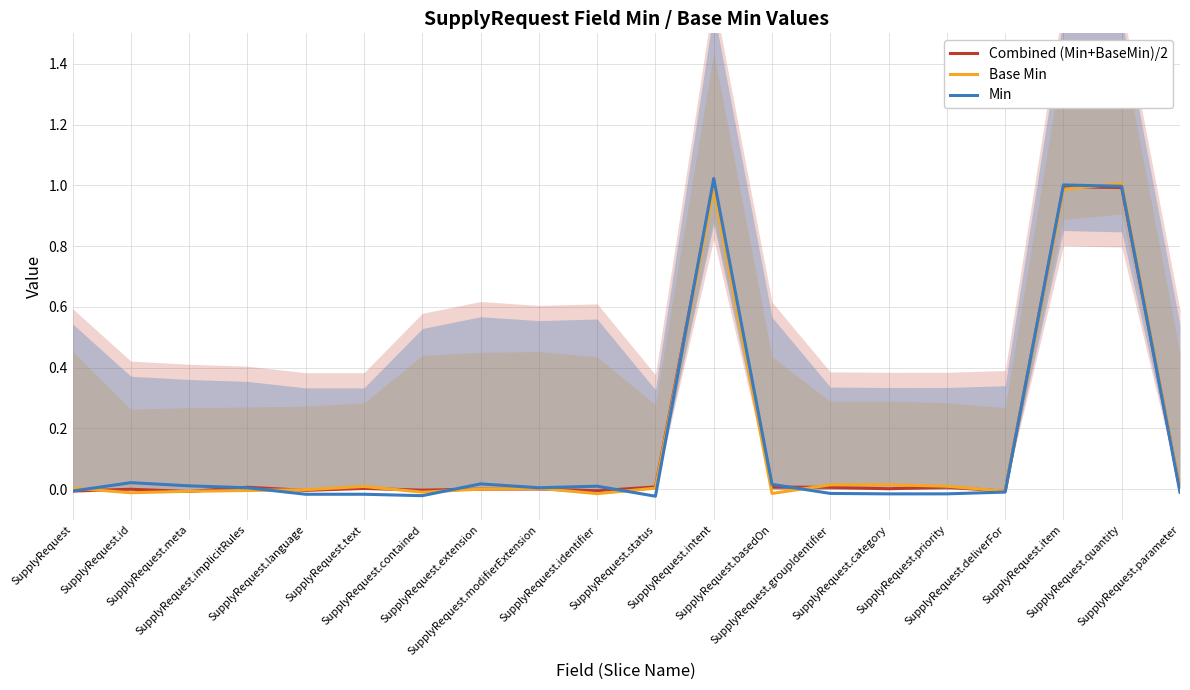

Rank the series by their maximum value, from lowest to highest.

Combined (Min+BaseMin)/2, Base Min, Min